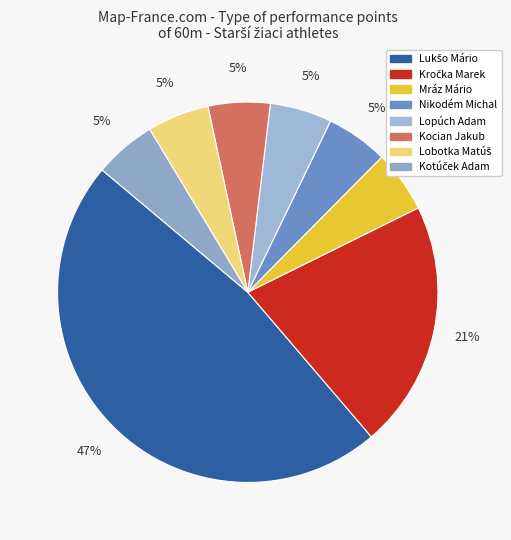

Combined, what portion of the pie is Lukšo Mário and Nikodém Michal?

52.6%